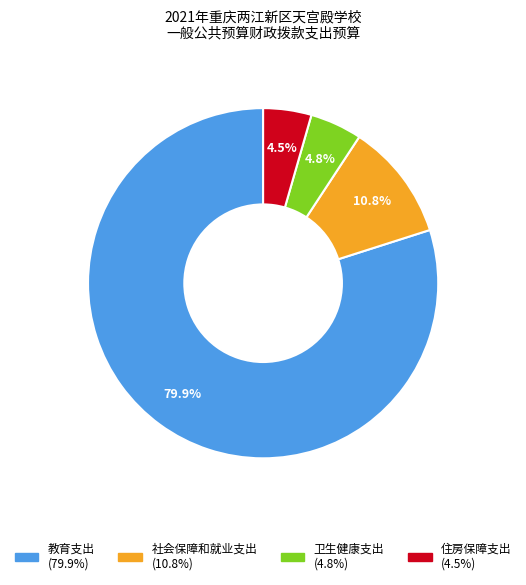

What percentage is the 教育支出 slice, to the nearest percent?

80%